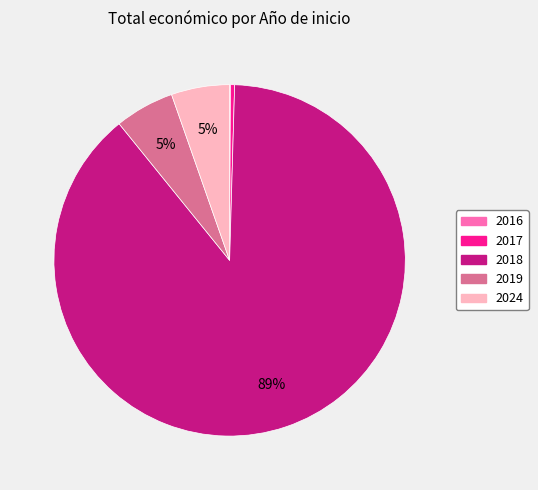

Is there a majority slice in this chart?

Yes